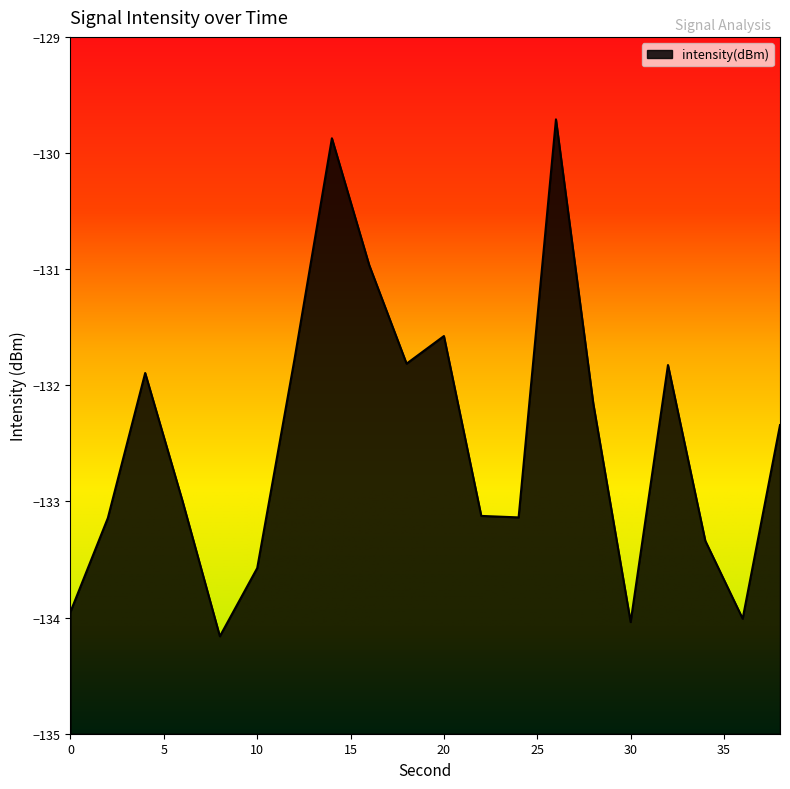

What is the sum of the values at 32 and 0?

-265.8